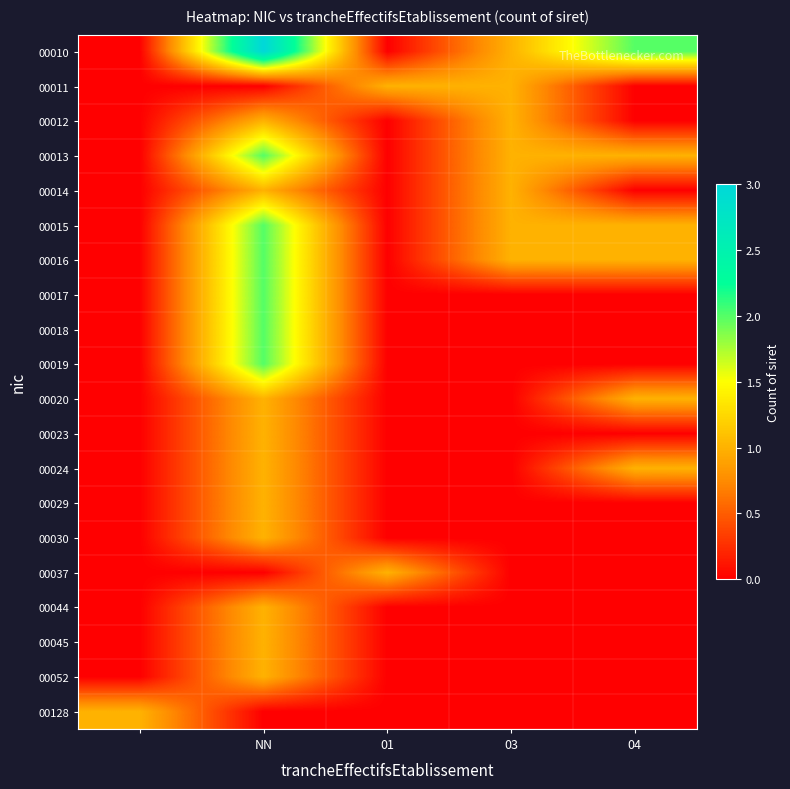

Rank the series by their maximum value, from lowest to highest.

00011, 00012, 00014, 00020, 00023, 00024, 00029, 00030, 00037, 00044, 00045, 00052, 00128, 00013, 00015, 00016, 00017, 00018, 00019, 00010